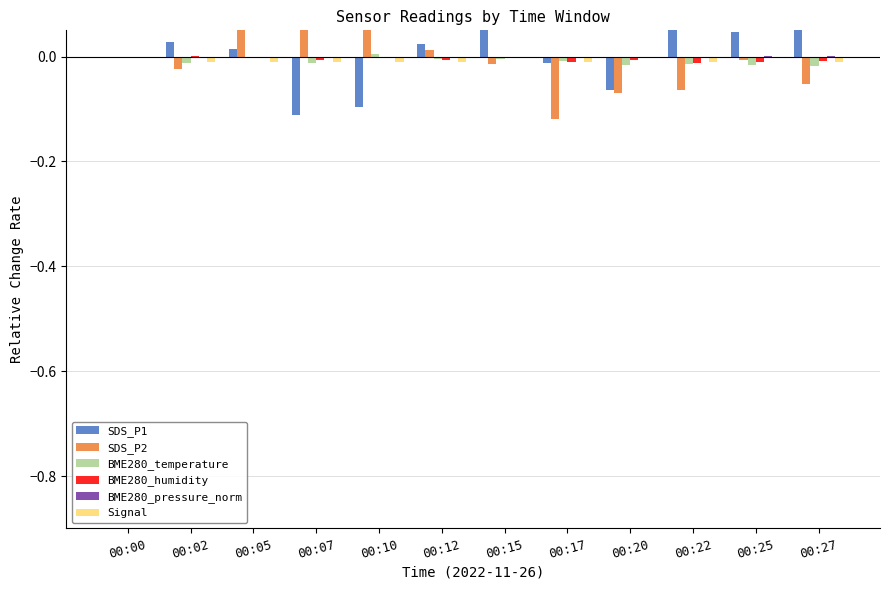

At which category is the sum across all series the highest?

00:15